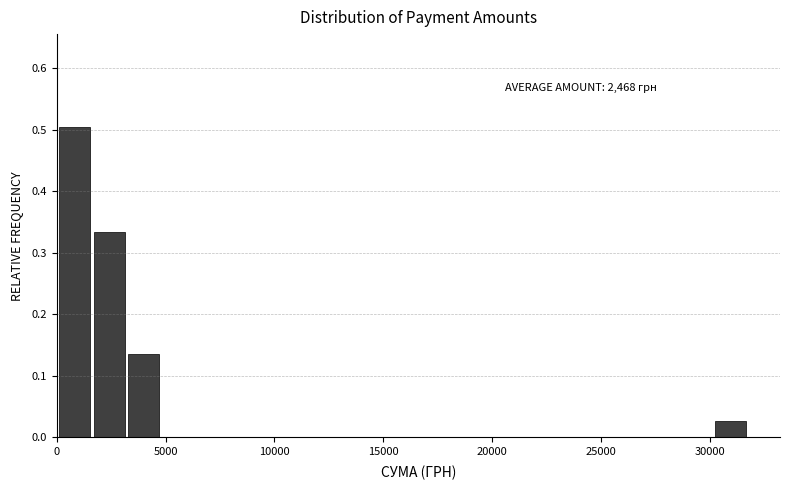

Around what value on the x-axis is the tallest bar? Give the approximate position of its centre, as read against the axis.

1000